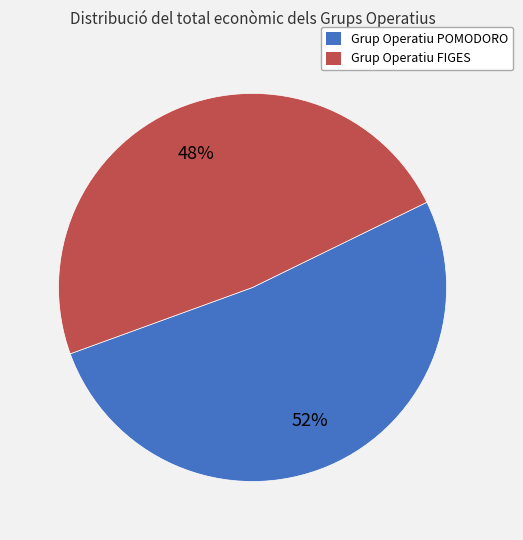

Combined, do Grup Operatiu POMODORO and Grup Operatiu FIGES account for over 50%?

Yes